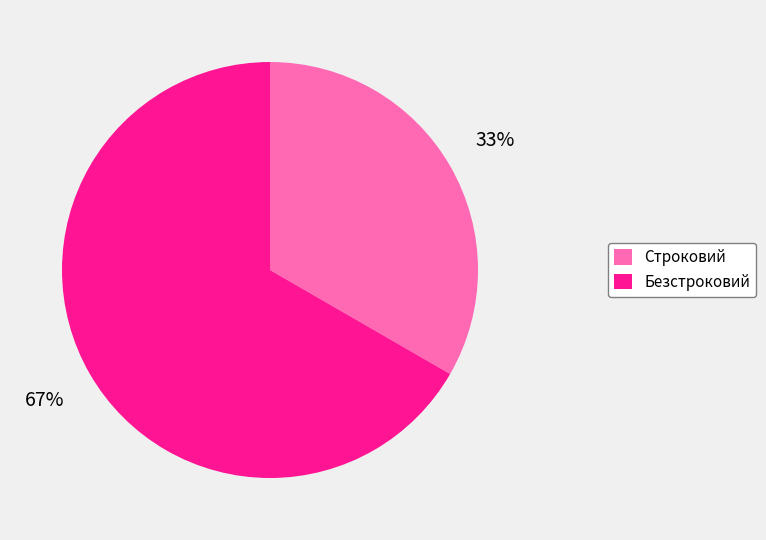

Which category has the smallest portion of the pie?

Строковий